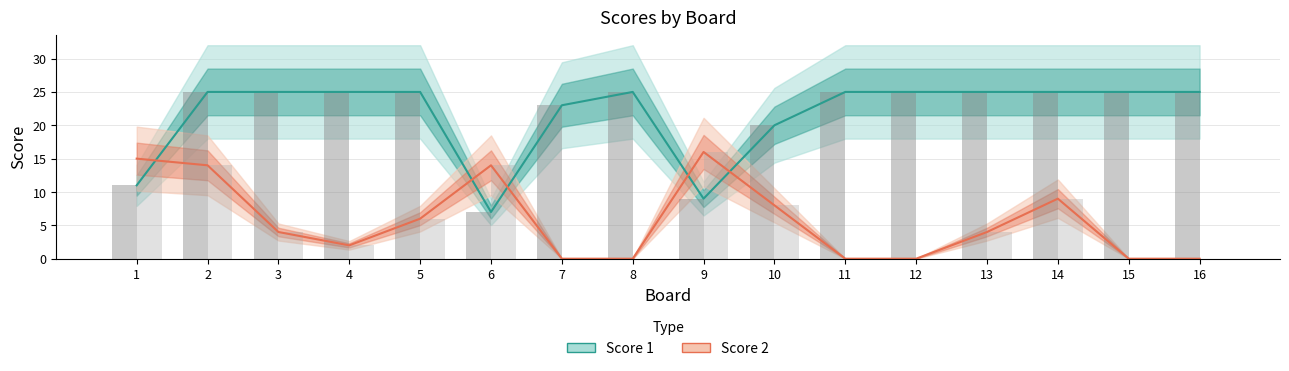

What is the difference between the second highest and second lowest values in the Score 2 series?

15